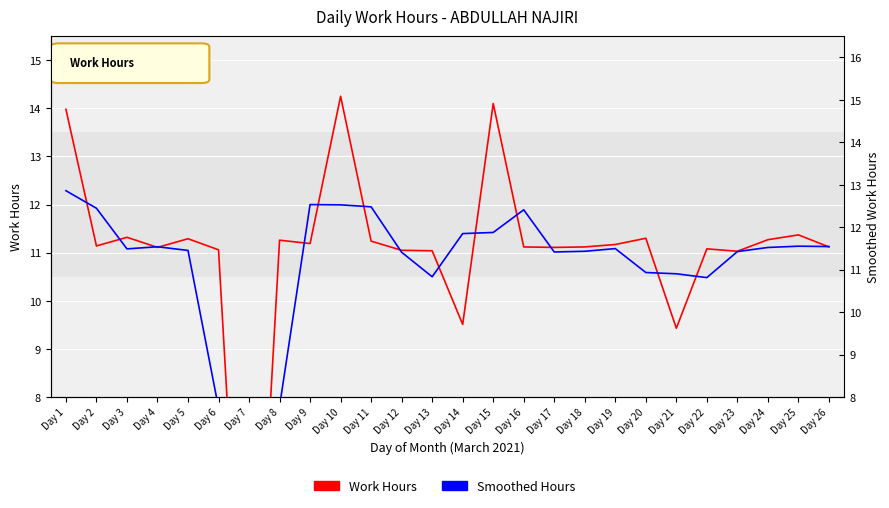

Is the value of Work Hours at Day 23 greater than the value of Smoothed Hours at Day 14?

No